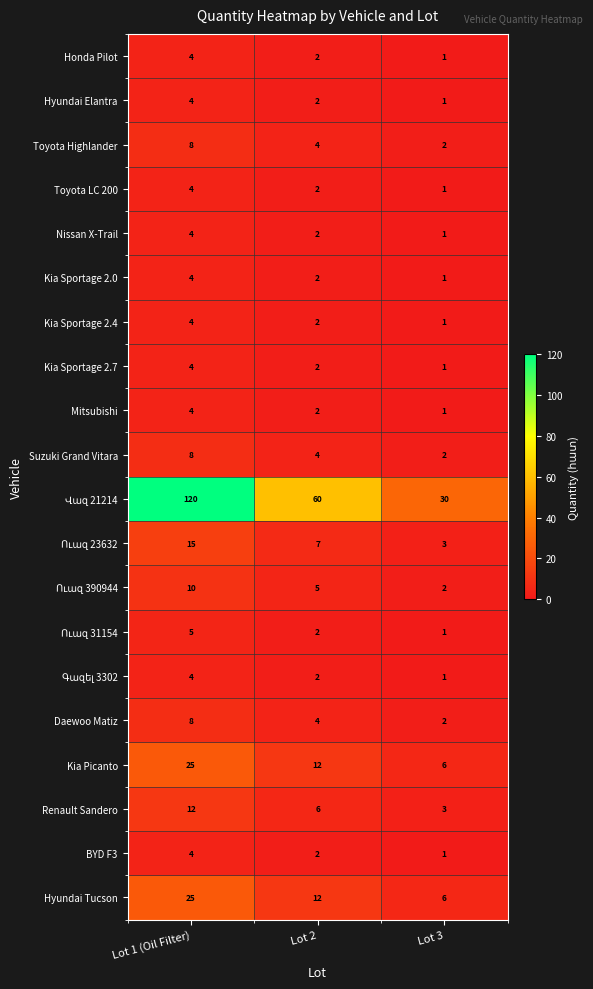

Rank the categories by Nissan X-Trail value from highest to lowest.

Lot 1 (Oil Filter), Lot 2, Lot 3